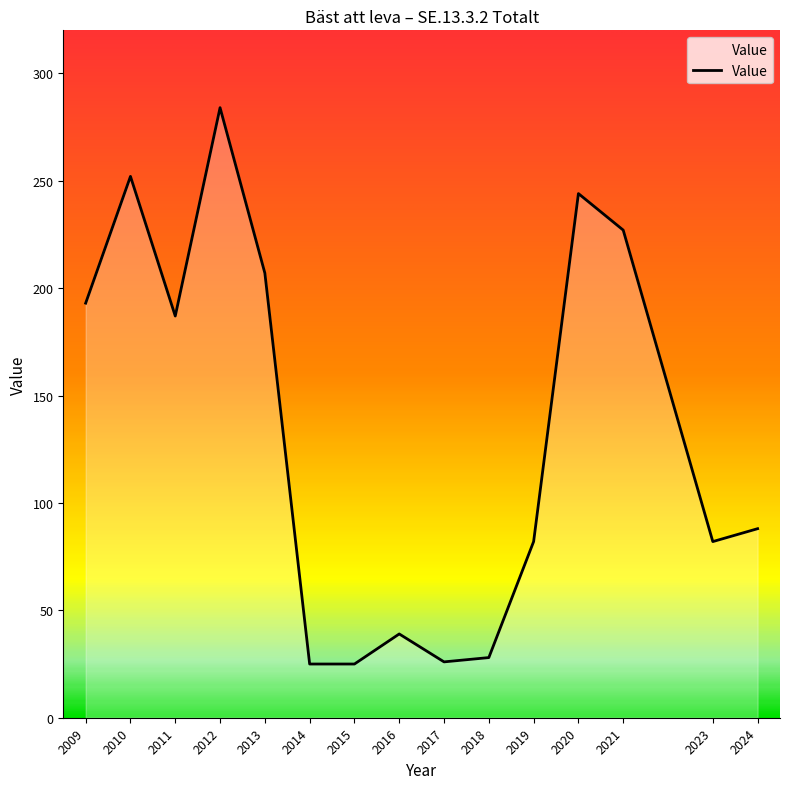

What is the average value?

133